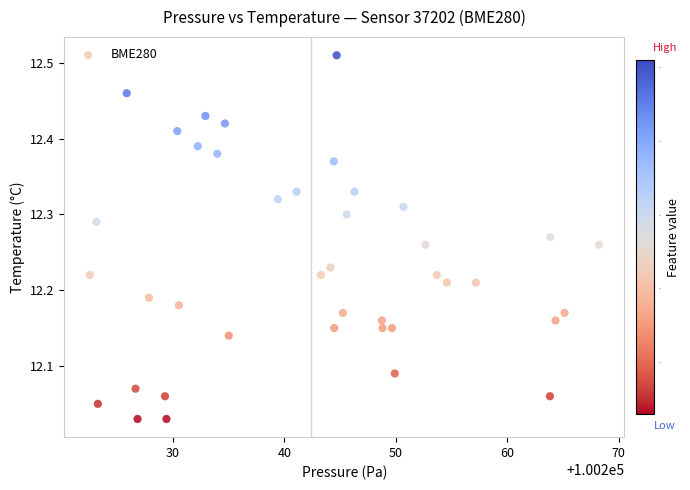

What is the range of X values (max minus min)?

45.7